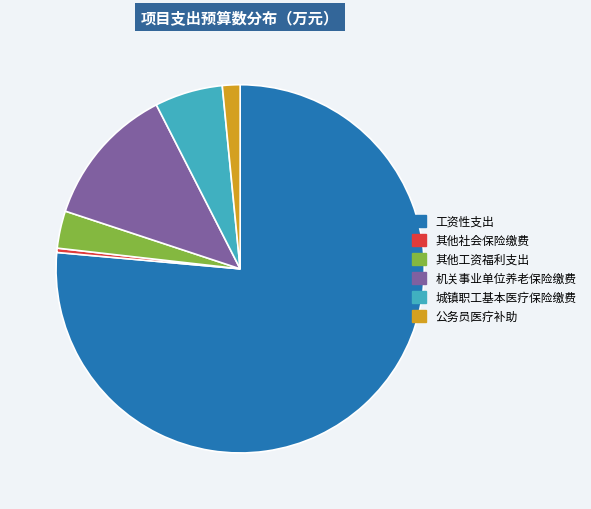

Which slice is the largest?

工资性支出